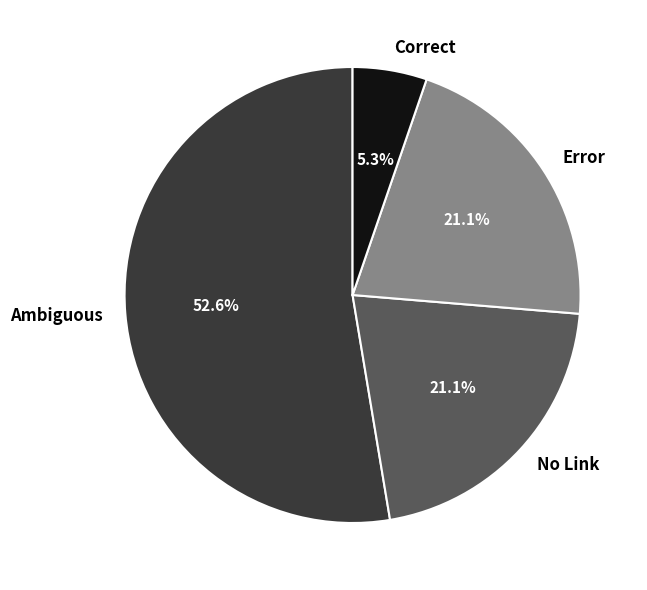

Do Ambiguous and Correct together represent more than half of the pie?

Yes